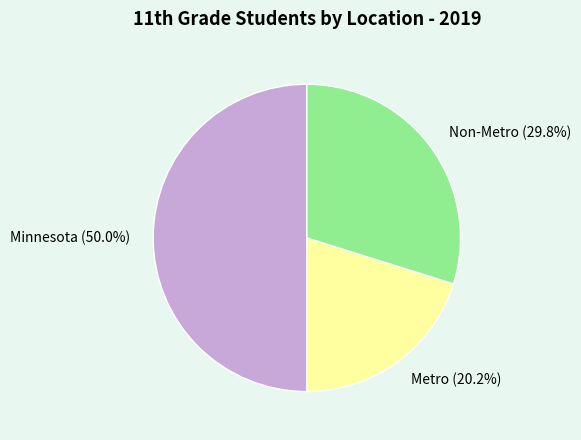

To the nearest percent, what percentage of the pie is Non-Metro?

30%